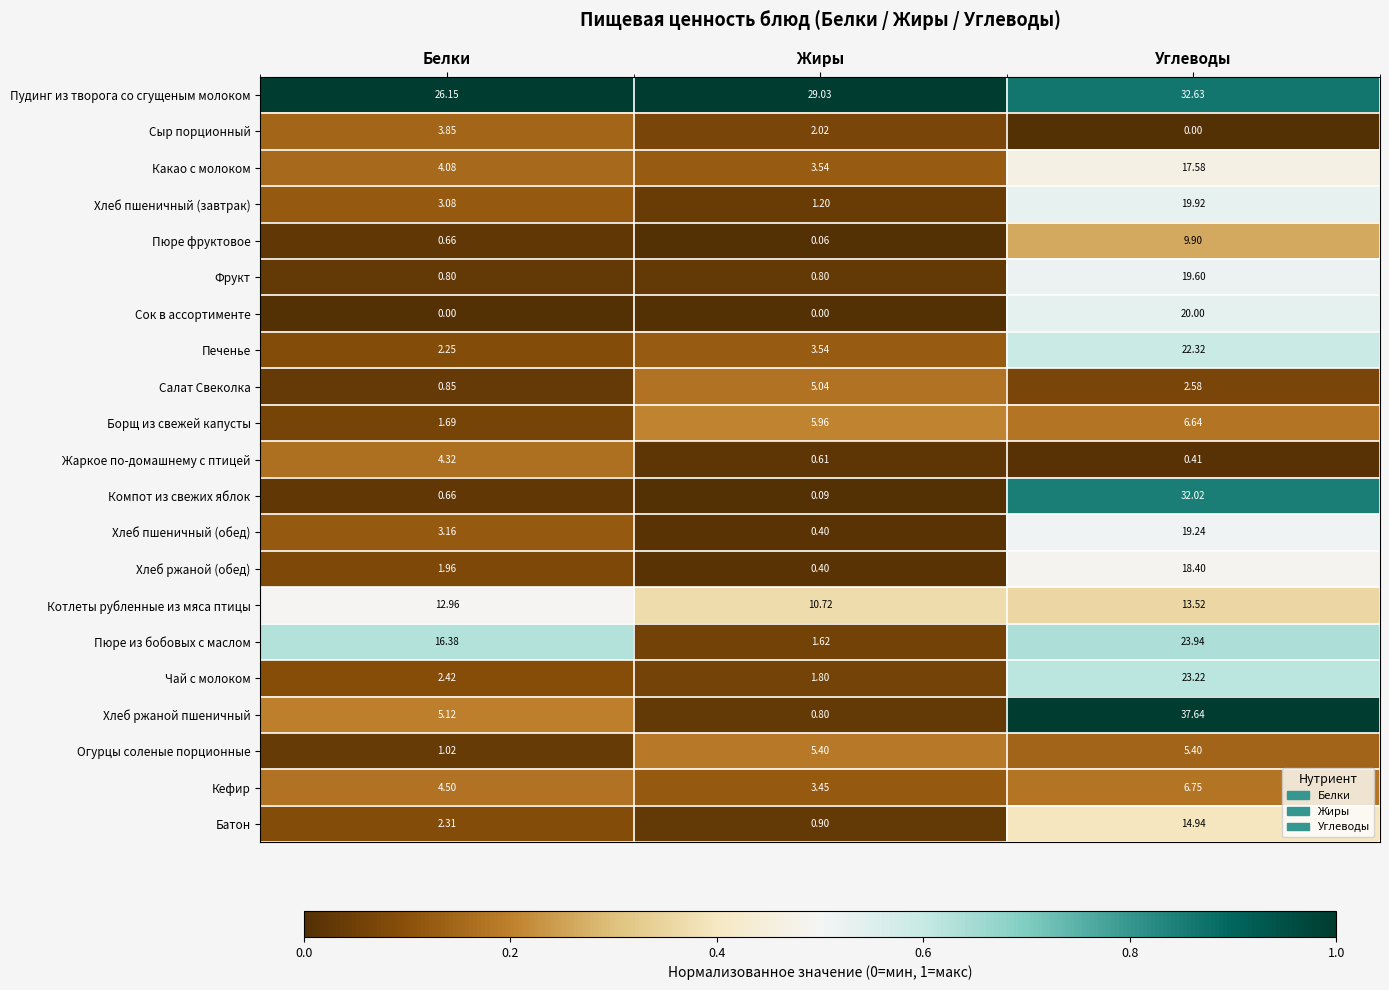

Count the number of categories in the chart.

3